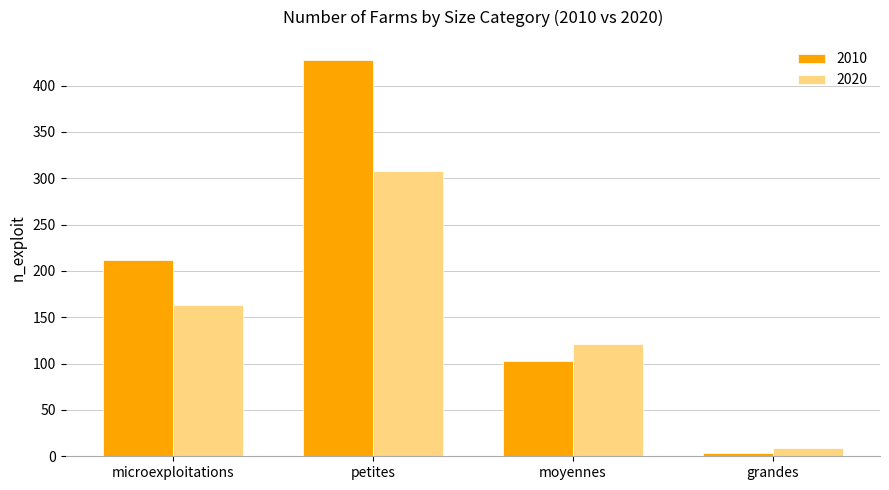

What is the average value of the 2020 series?

150